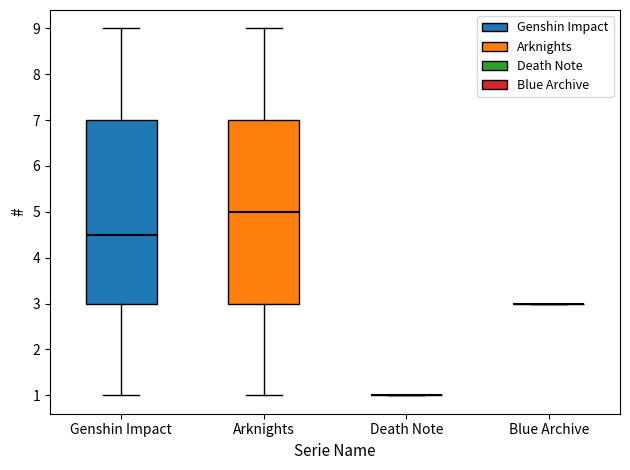

Reading left to right, read every box against the y-axis: the position of its median line, the range the box covers, and the ends of its whiskers. The values are not printed on the chart, so give them approximately, as read against the axis.

Genshin Impact: median 4.5, box 3.0 to 7.0, whiskers 1.0 to 9.0
Arknights: median 5.0, box 3.0 to 7.0, whiskers 1.0 to 9.0
Death Note: box collapsed to a line at 1.0, whiskers 1.0 to 1.0
Blue Archive: box collapsed to a line at 3.0, whiskers 3.0 to 3.0